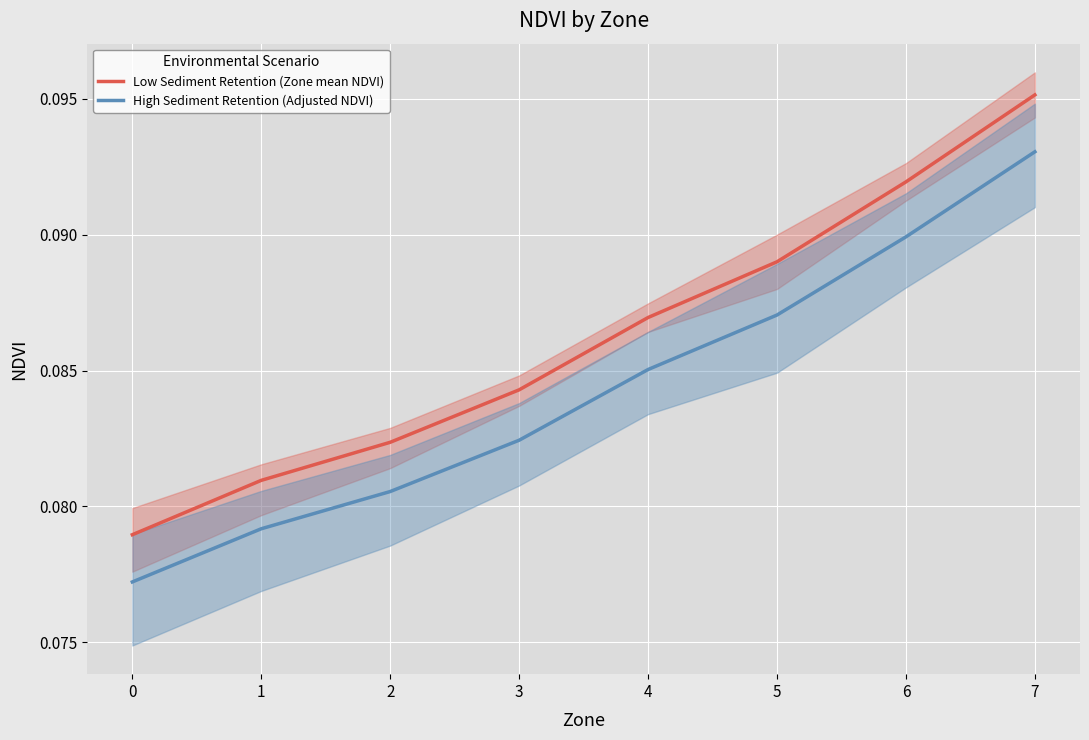

List the series in order of their overall mean, lowest first.

High Sediment Retention (Adjusted NDVI), Low Sediment Retention (Zone mean NDVI)